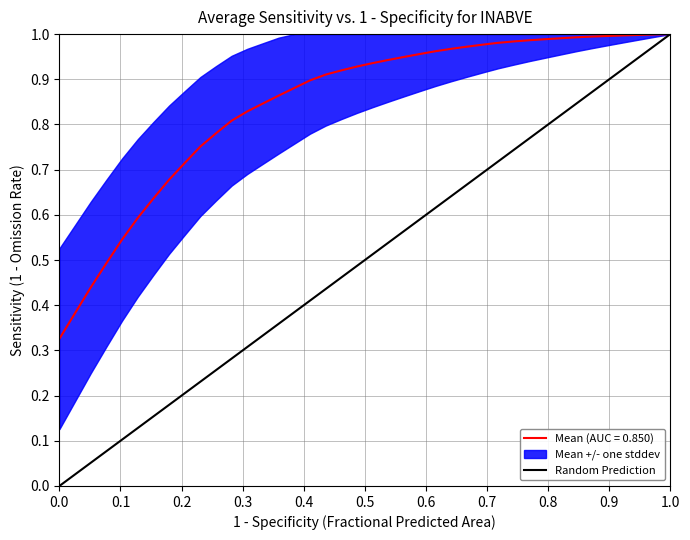

The chart shows a value of 0 at 0.0. True or false?

True